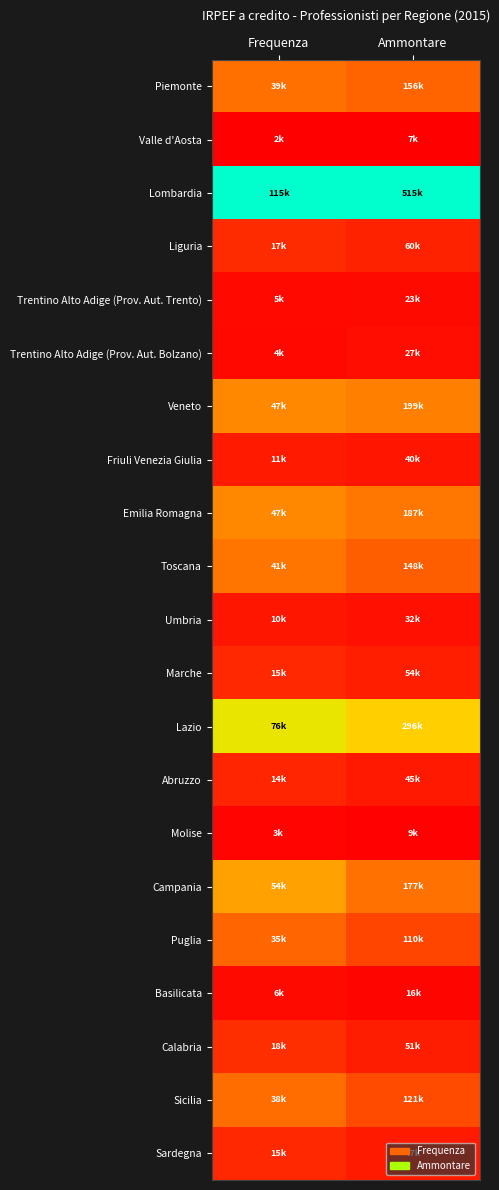

Count the number of categories in the chart.

2